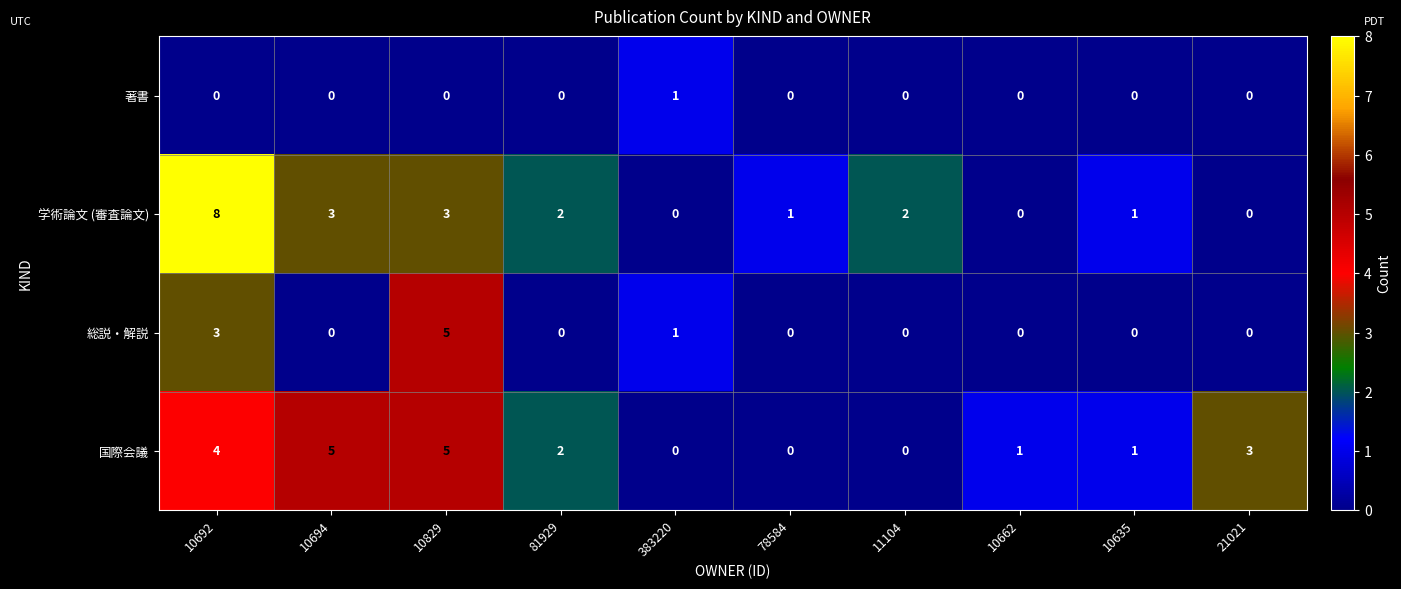

What is the spread (max minus min) of values at 10694?

5